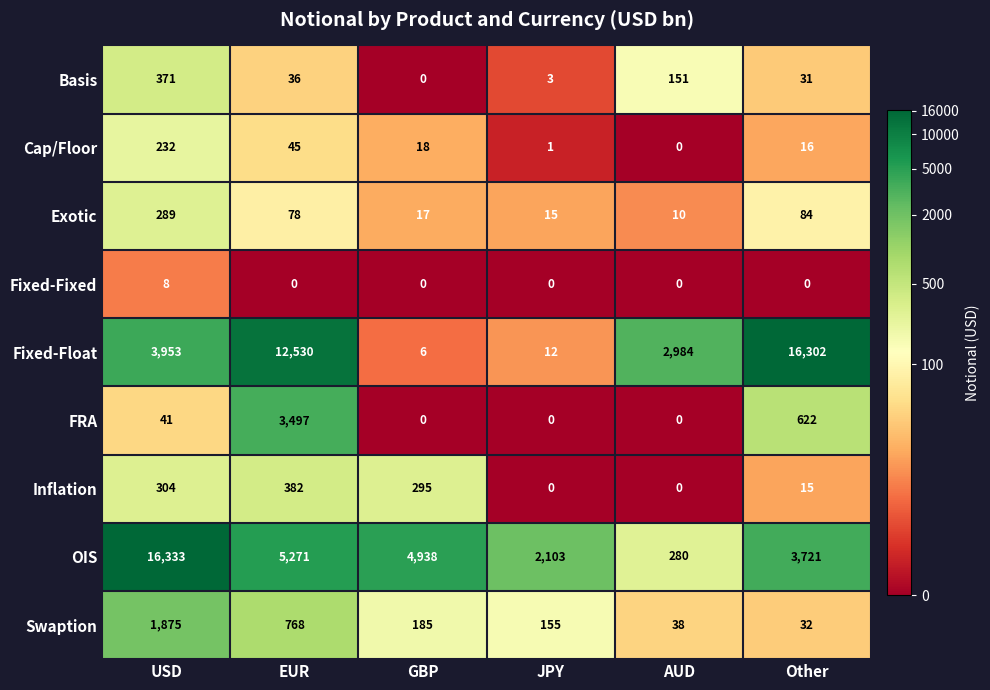

At which category is the sum across all series the highest?

USD